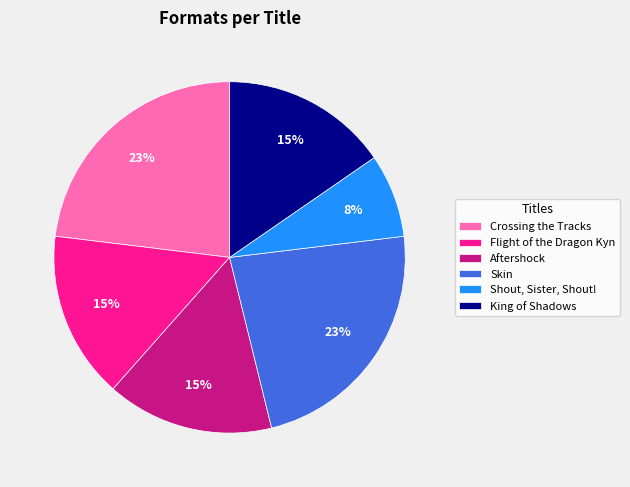

Which category has the smallest portion of the pie?

Shout, Sister, Shout!